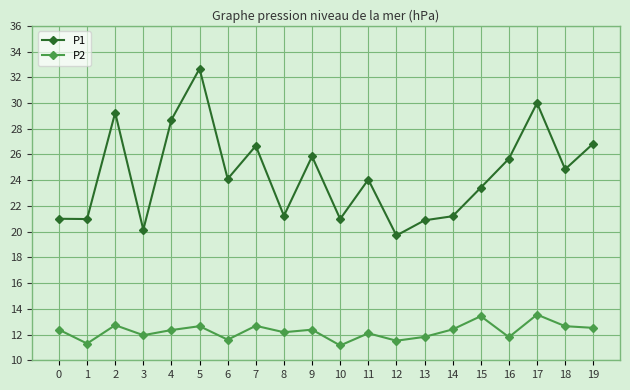

Is it true that P1 equals 26.9 at 19?

True